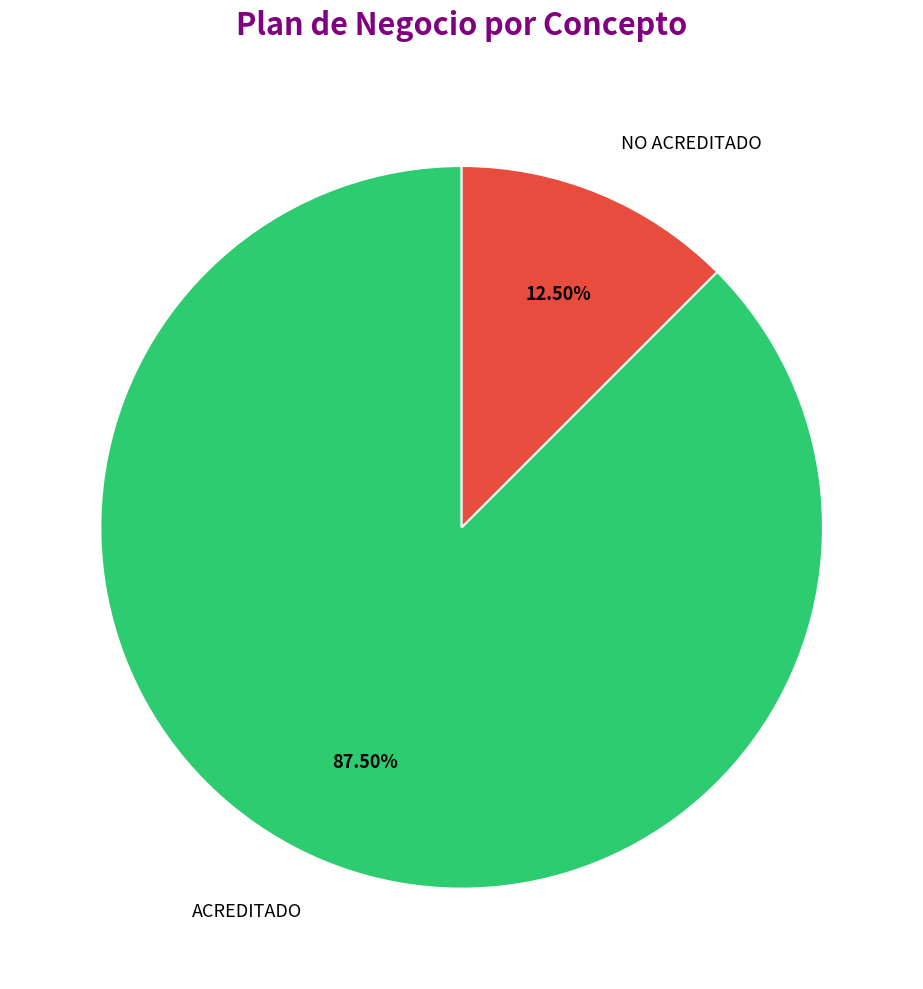

What is the ratio of the value at ACREDITADO to the value at NO ACREDITADO?

7.0